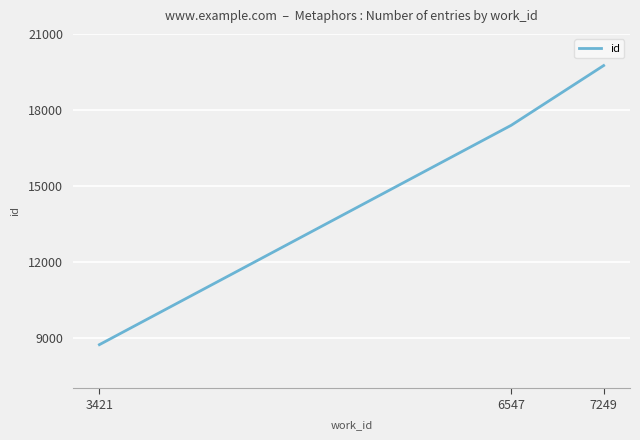

Rank the categories by value from highest to lowest.

7249, 6547, 3421